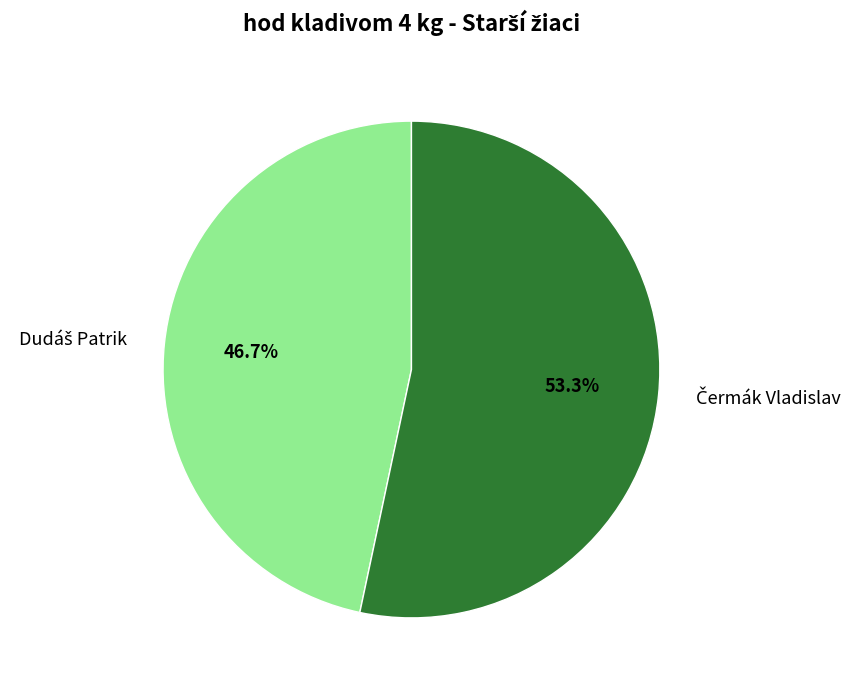

Does any single category account for the majority?

Yes